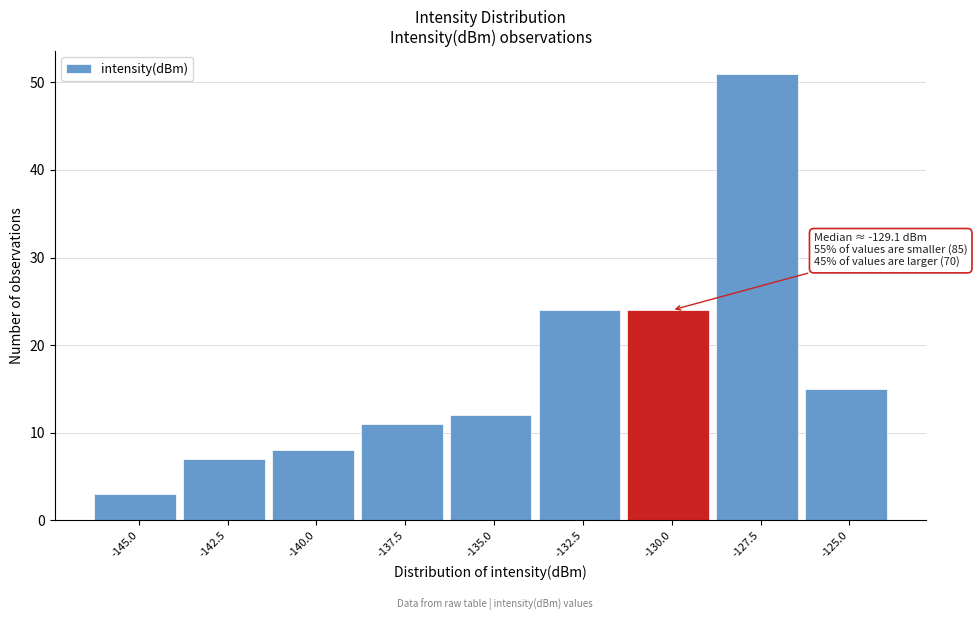

Reading left to right, list all the values displayed in this chart.

3	7	8	11	12	24	24	51	15